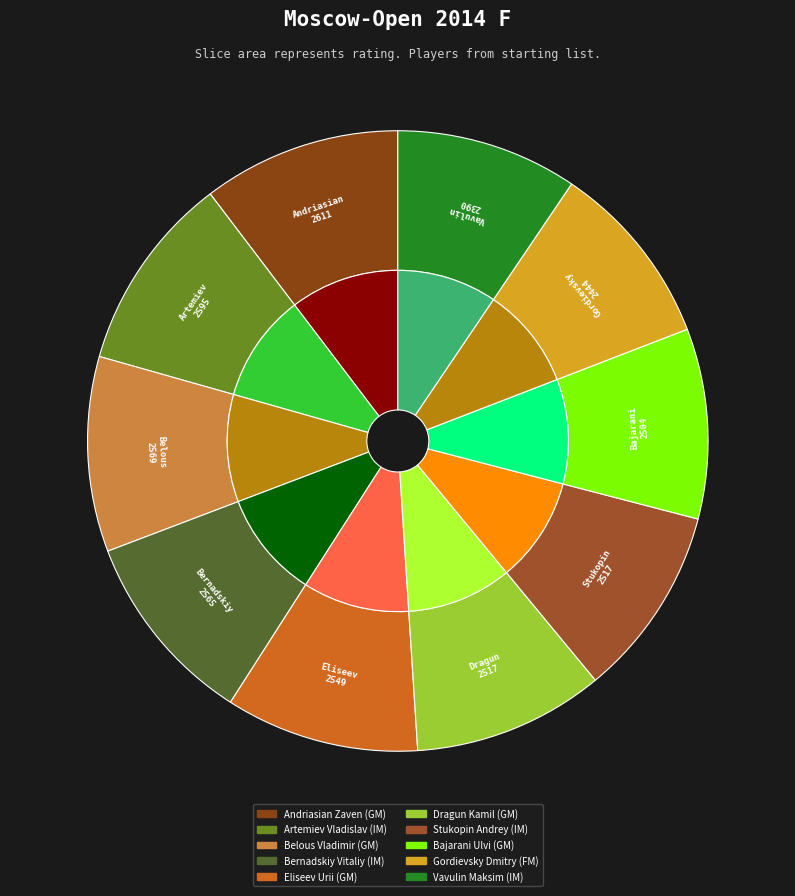

What is the ratio of the value at Belous Vladimir (GM) to the value at Stukopin Andrey (IM)?

1.0